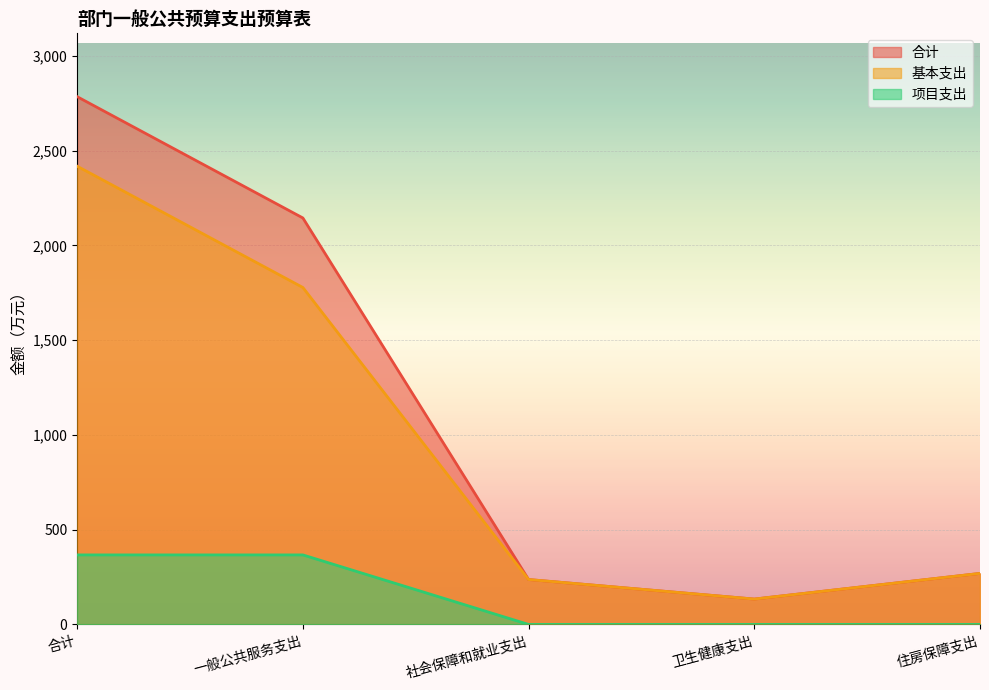

At which category is the sum across all series the highest?

合计